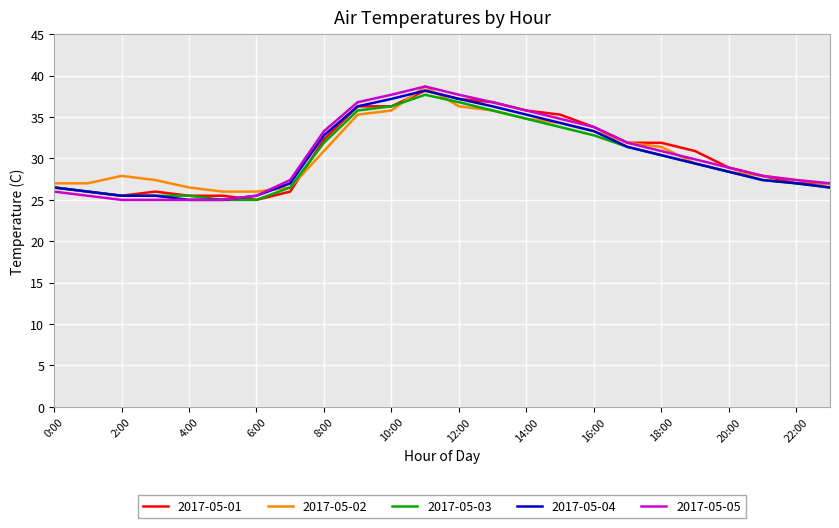

What is the minimum value for 2017-05-01?

25.0